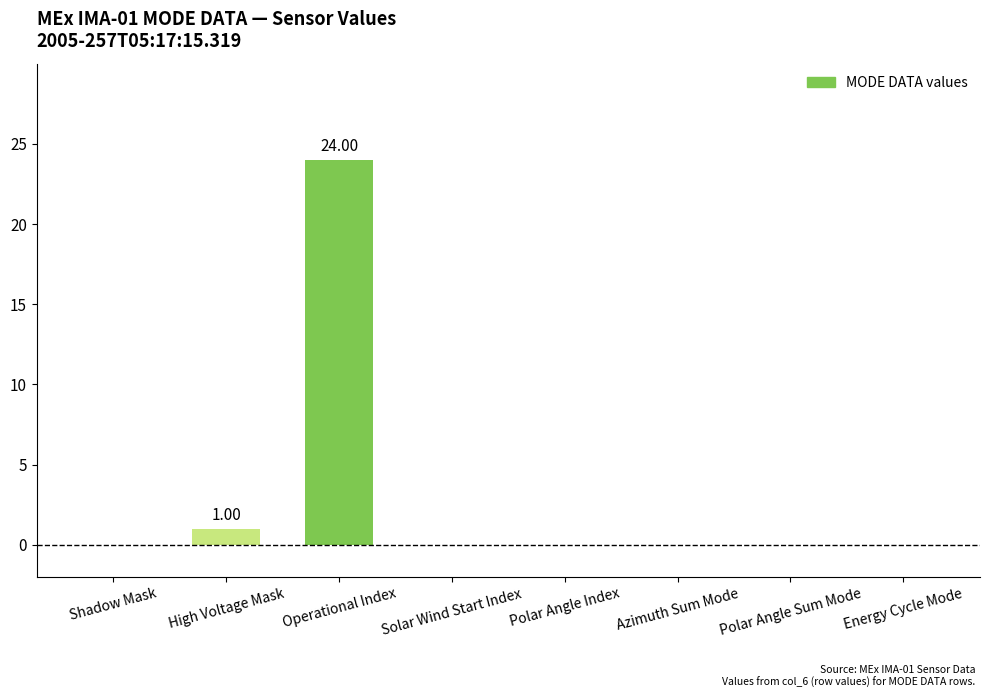

What is the change in value from Operational Index to Polar Angle Index?

-24